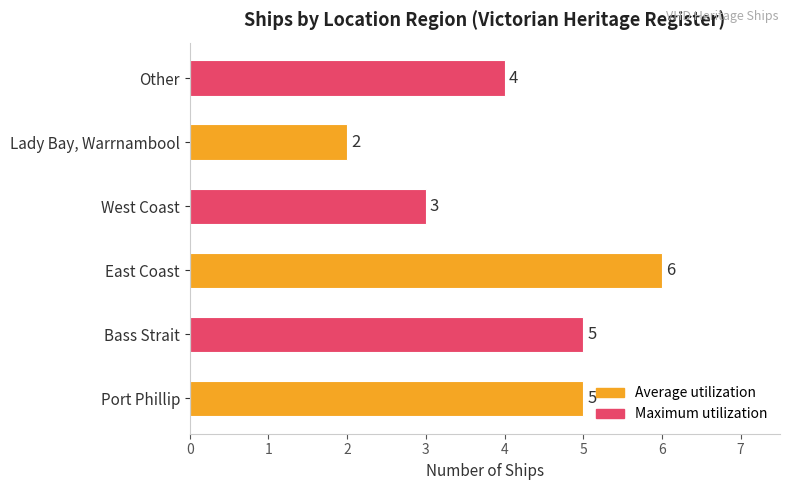

Does the chart contain stacked bars?

No